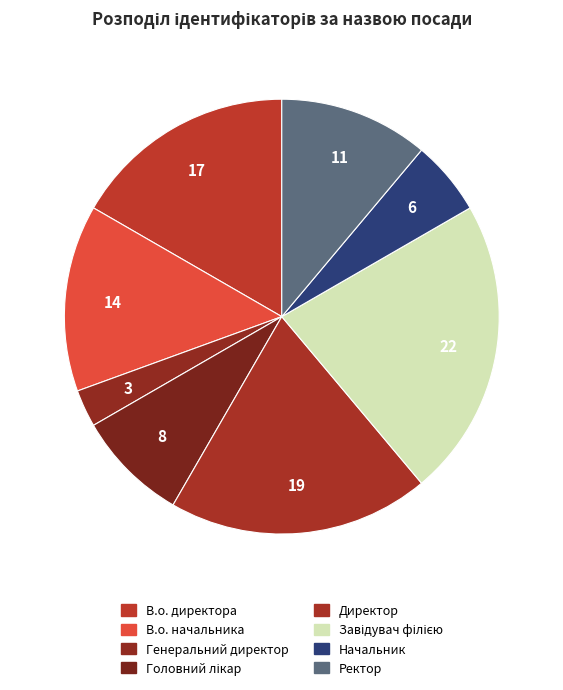

How many slices are in this pie chart?

8